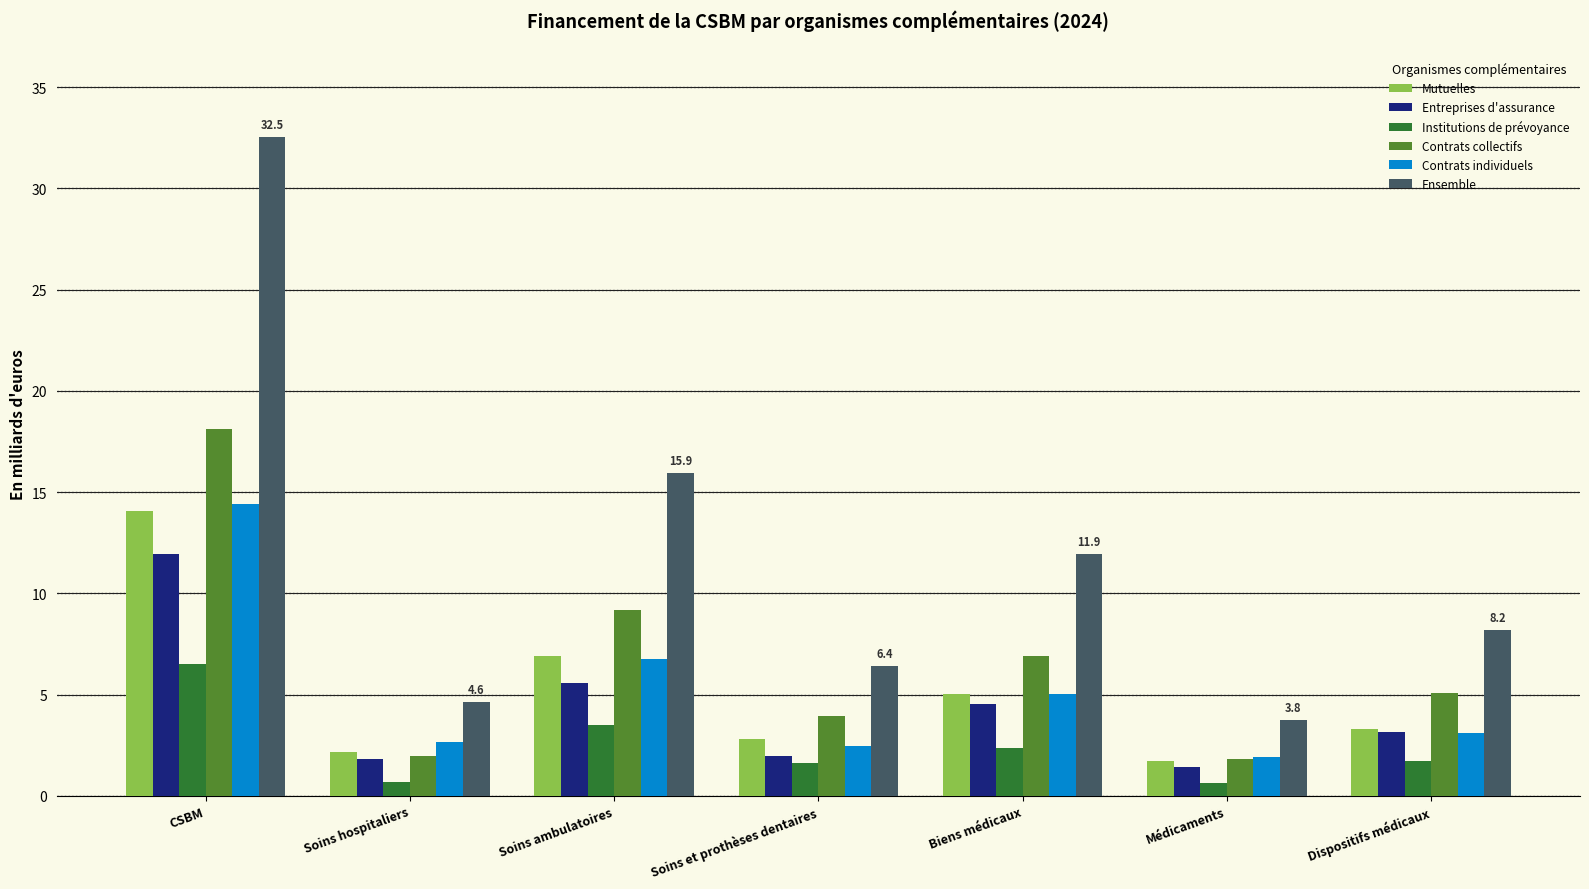

The Ensemble series shows 9.2 at Soins et prothèses dentaires. True or false?

False